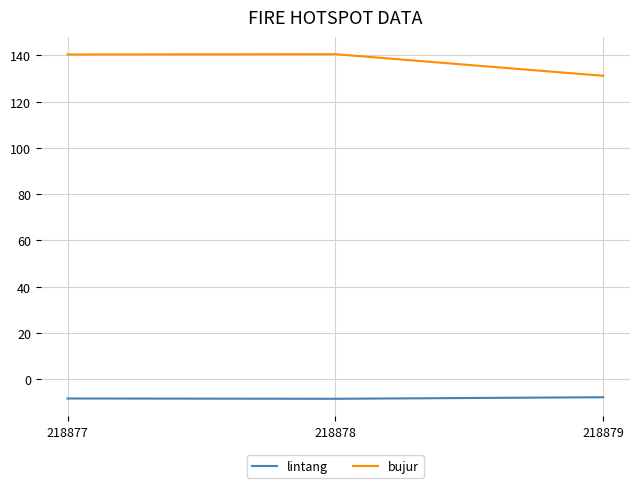

At which label is bujur closest to 135?

218879